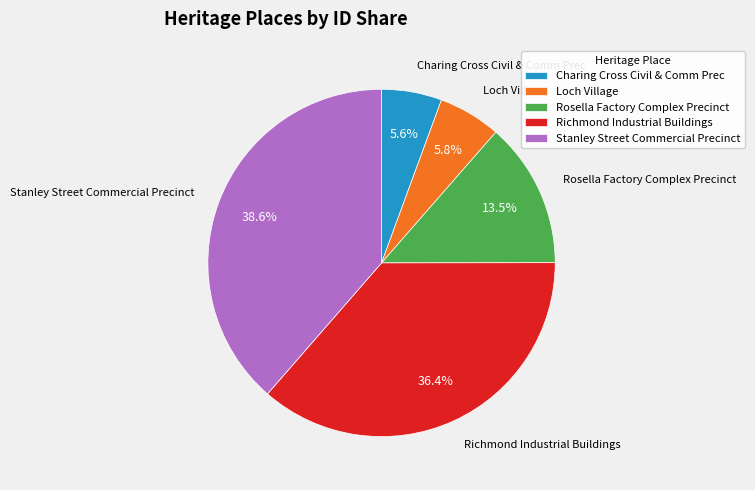

Which category has the biggest portion of the pie?

Stanley Street Commercial Precinct